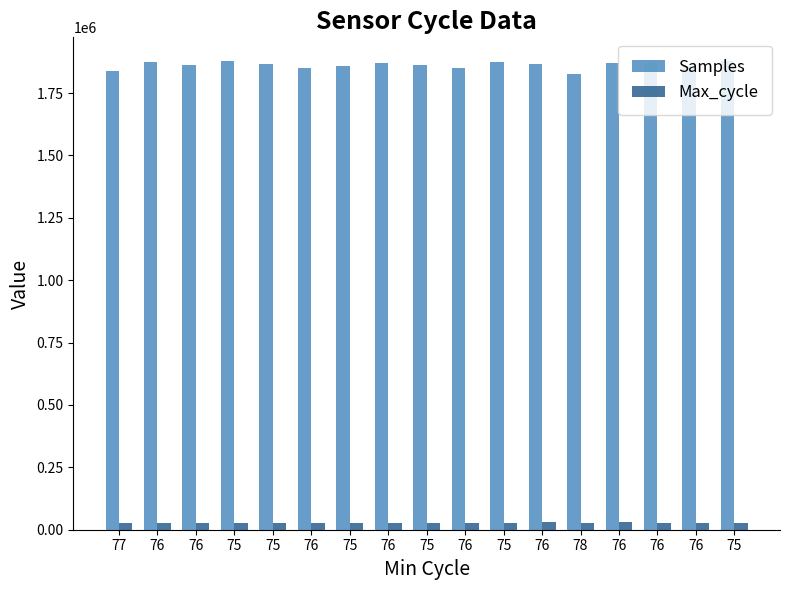

How many values in the Samples series are below 1865316?

8